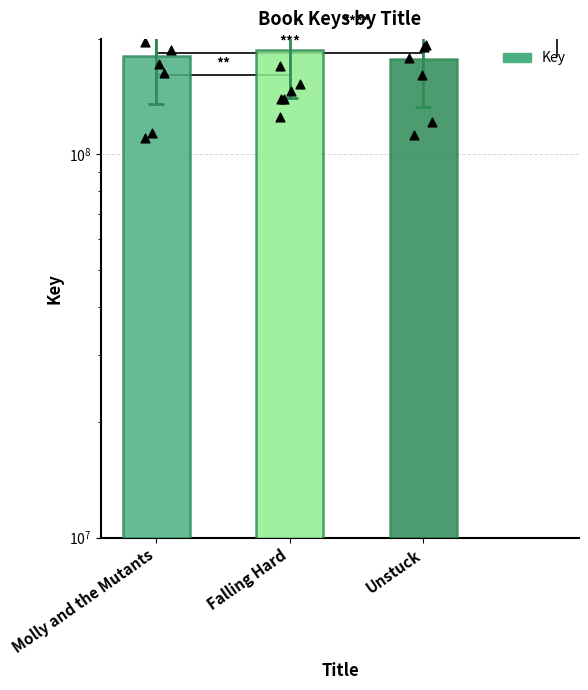

What is the change in value from Molly and the Mutants to Unstuck?

-2965288